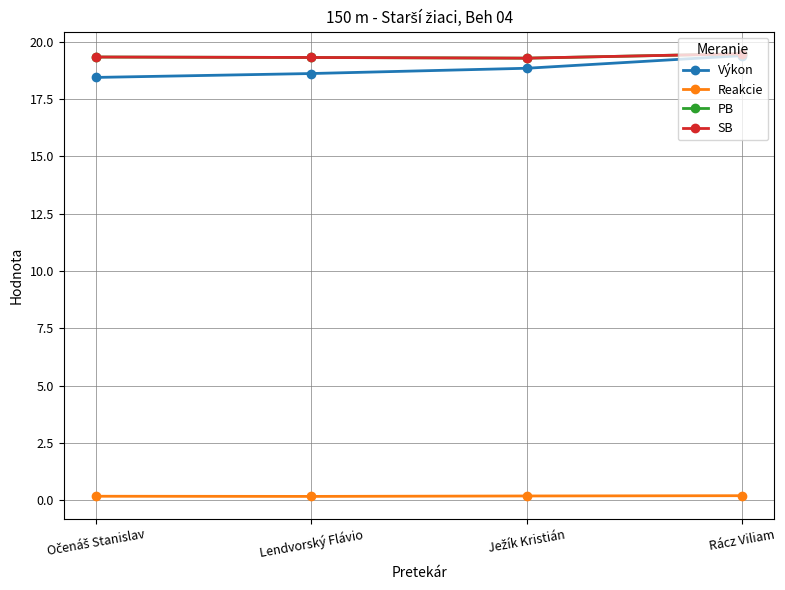

Is it true that SB equals 25.7 at Očenáš Stanislav?

False